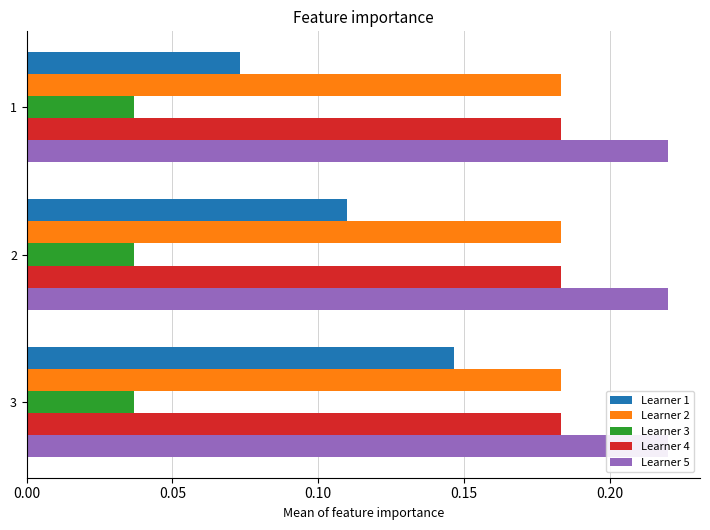

Which series has the largest range (max minus min)?

Learner 1